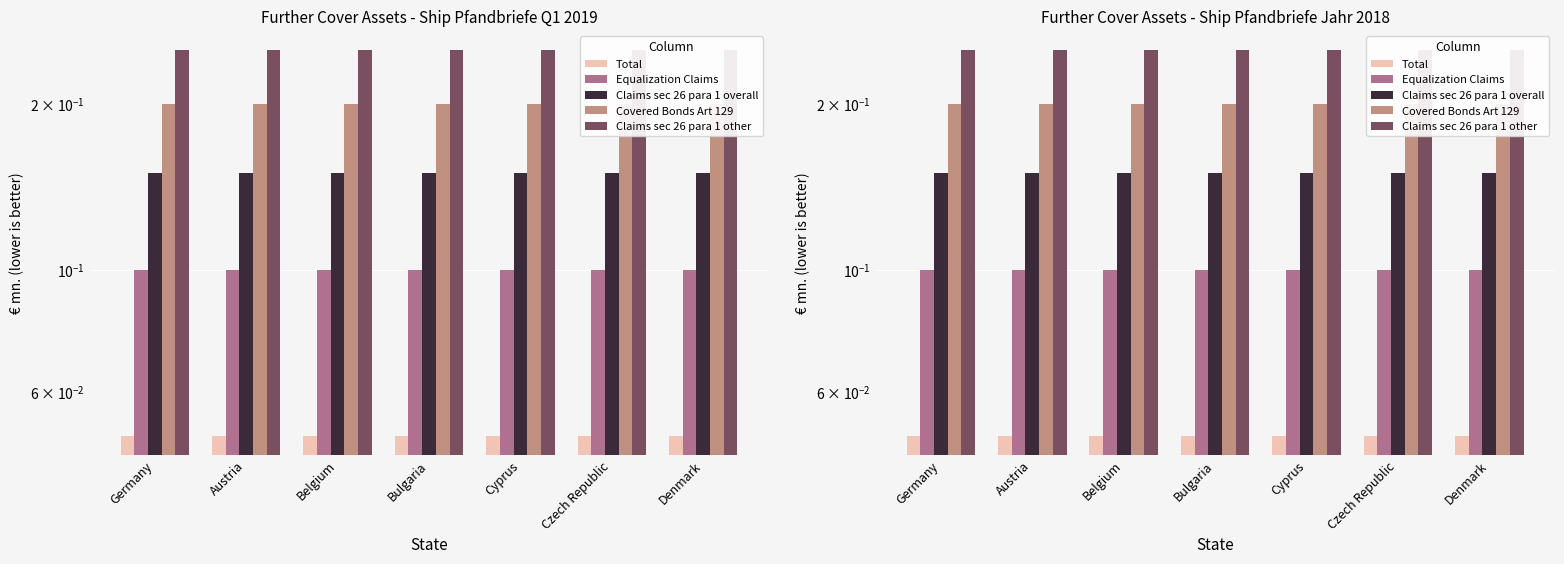

Read the Covered Bonds Art 129 value at Cyprus.

0.2